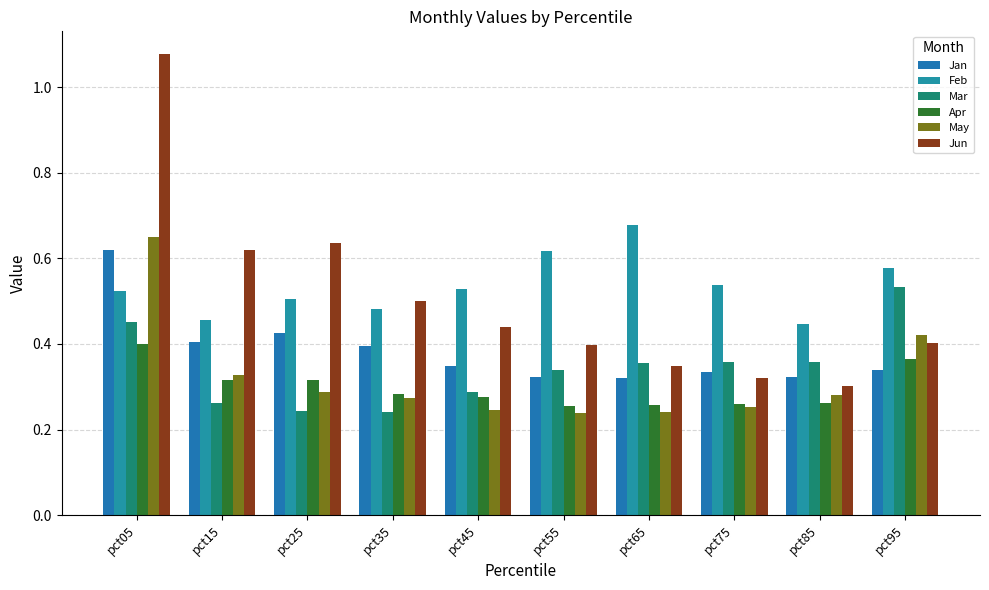

What is the greatest value displayed?

1.1